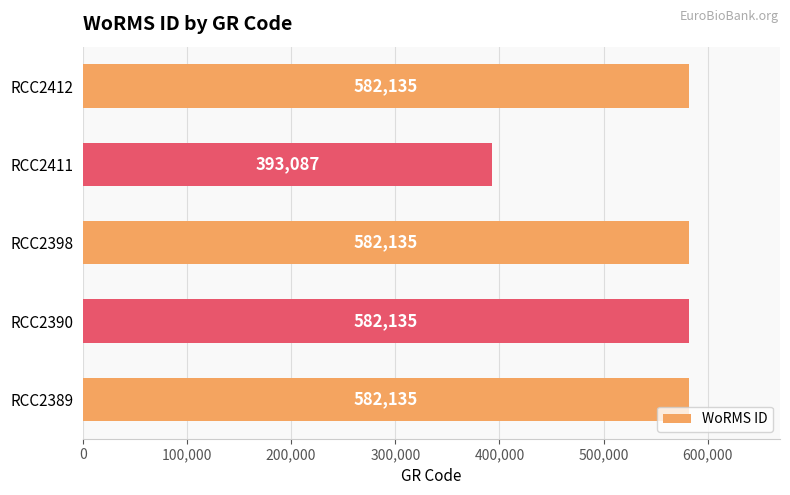

How many bars are there in total?

5